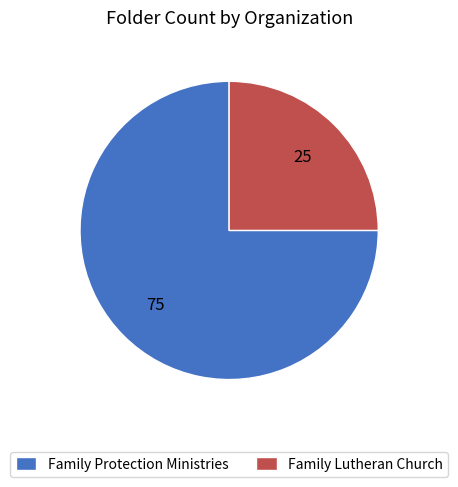

What is the largest slice in the pie chart?

Family Protection Ministries